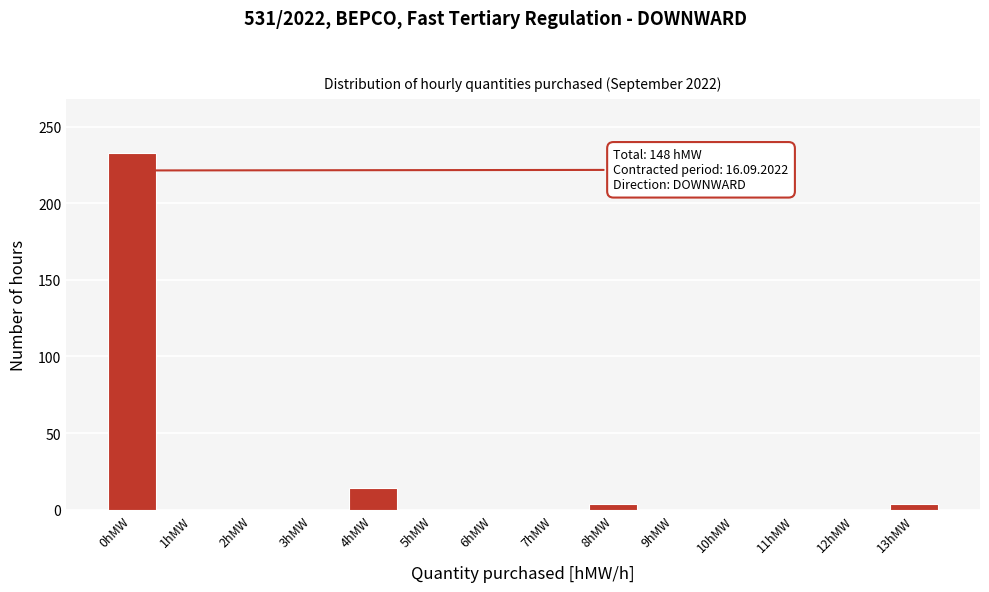

Reading right to left, transcribe all the data shown in this chart.

13hMW=4	12hMW=0	11hMW=0	10hMW=0	9hMW=0	8hMW=4	7hMW=0	6hMW=0	5hMW=0	4hMW=14	3hMW=0	2hMW=0	1hMW=0	0hMW=233